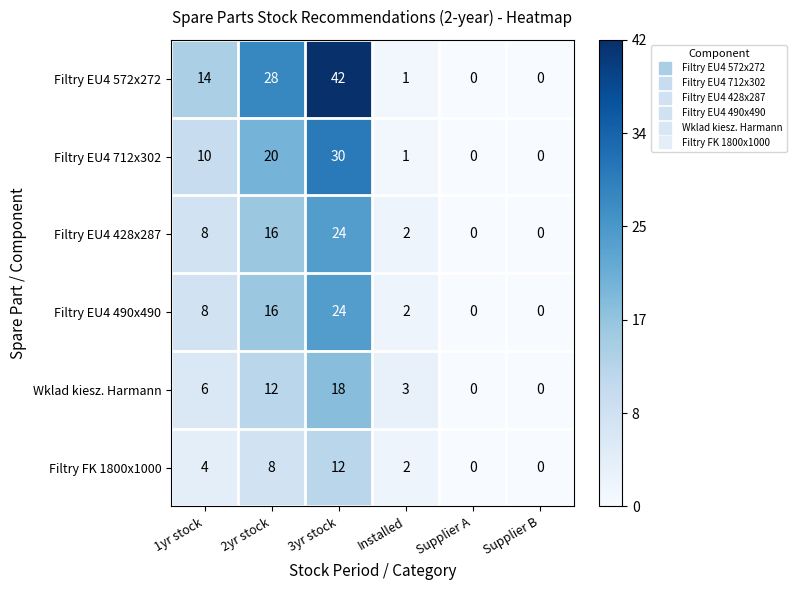

What is the sum of the Filtry EU4 712x302 values at 3yr stock and 2yr stock?

50